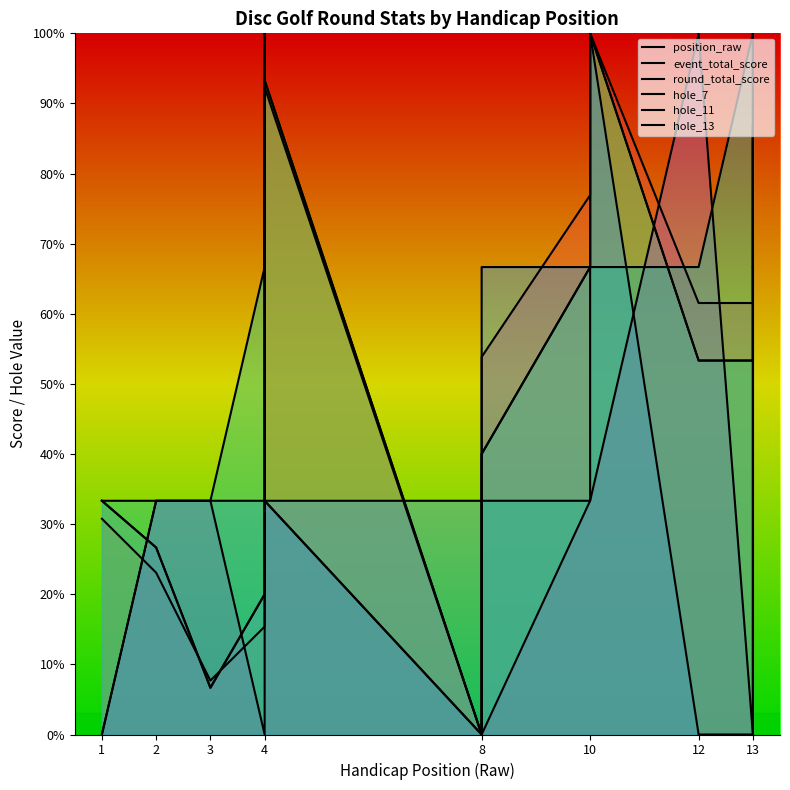

List the series in order of their peak value, lowest first.

position_raw, event_total_score, round_total_score, hole_7, hole_11, hole_13